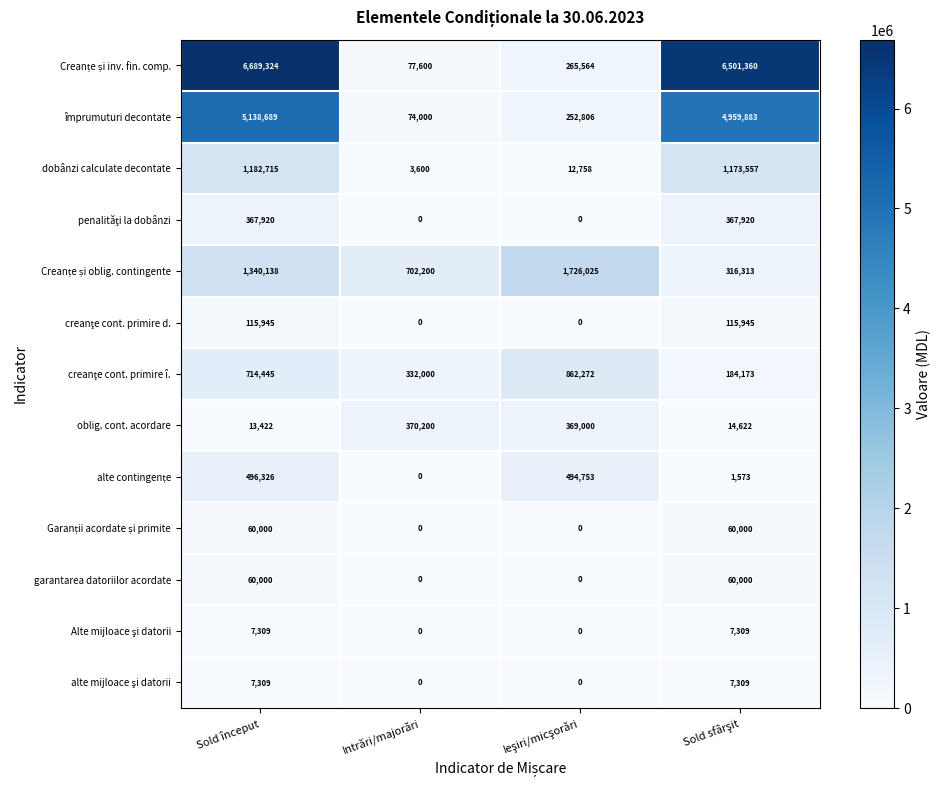

What is the sum of all dobânzi calculate decontate values?

2372630